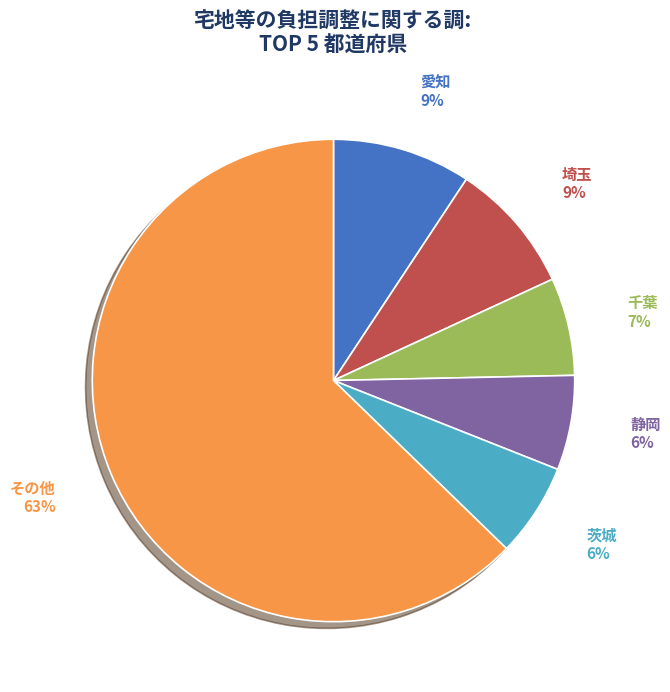

To the nearest percent, what is the combined percentage of 千葉 and 茨城?

13%